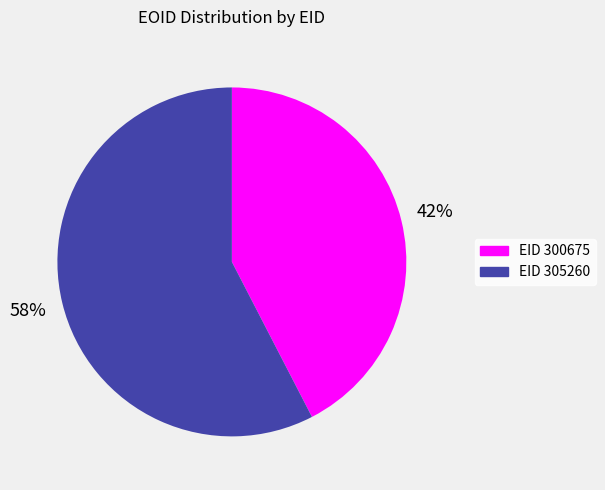

Combined, do EID 300675 and EID 305260 account for over 50%?

Yes